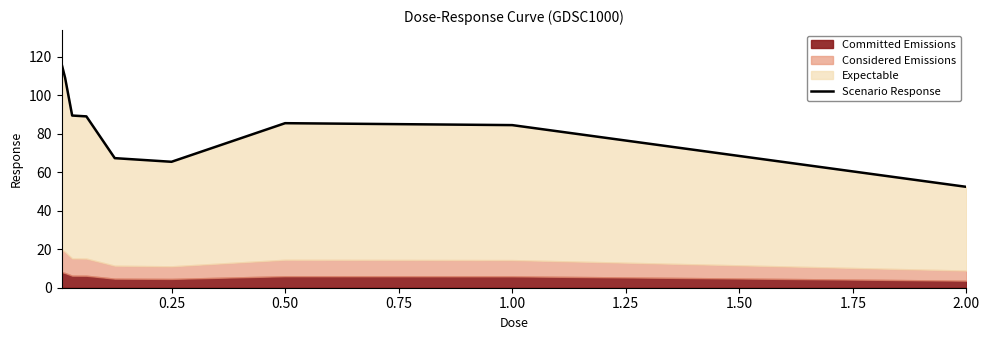

How many points are lower than both their immediate neighbors (excluding endpoints)?

1